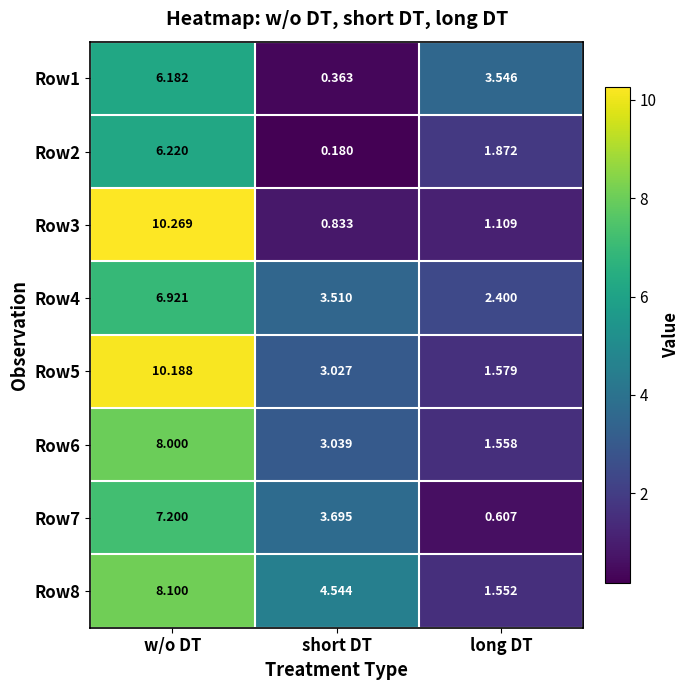

Which series has the largest range (max minus min)?

Row3